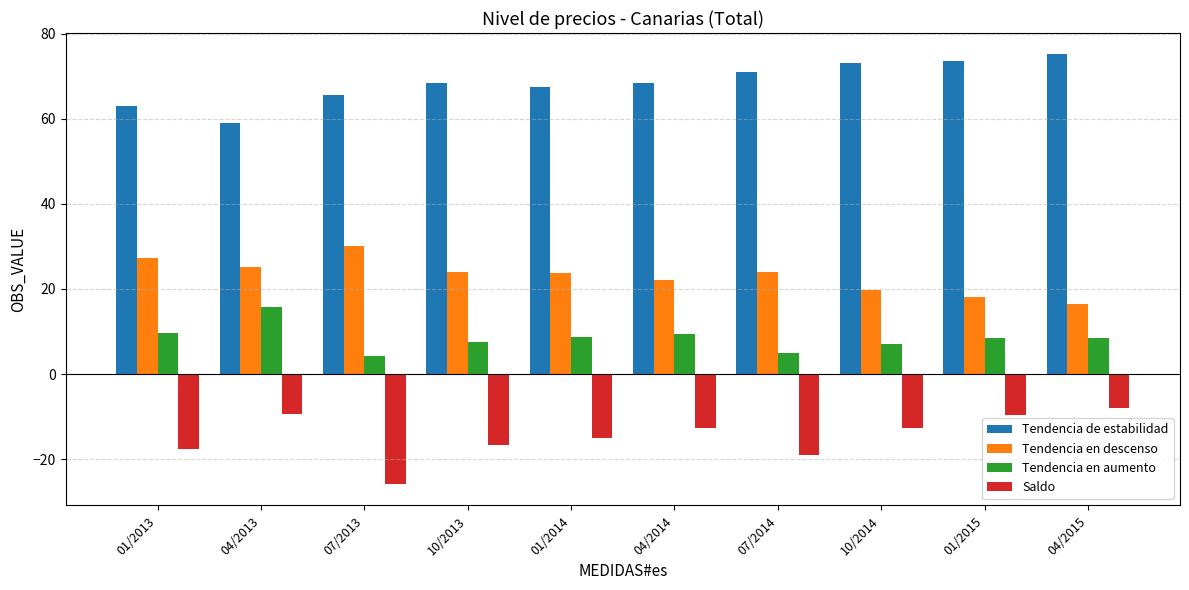

How many values in the Saldo series are below -12?

7